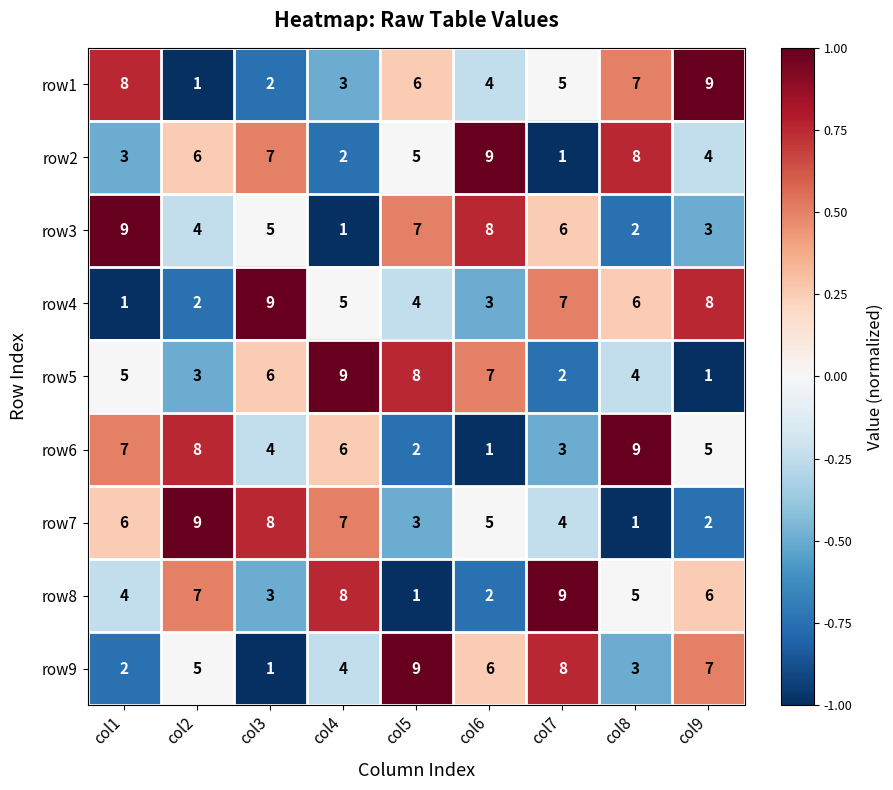

How many row2 values are between 3 and 7?

5